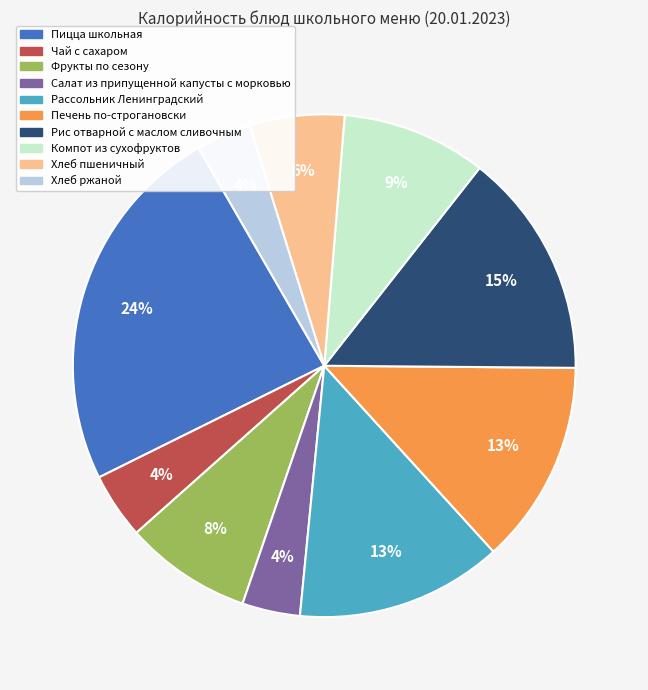

To the nearest percent, what portion does Чай с сахаром represent?

4%